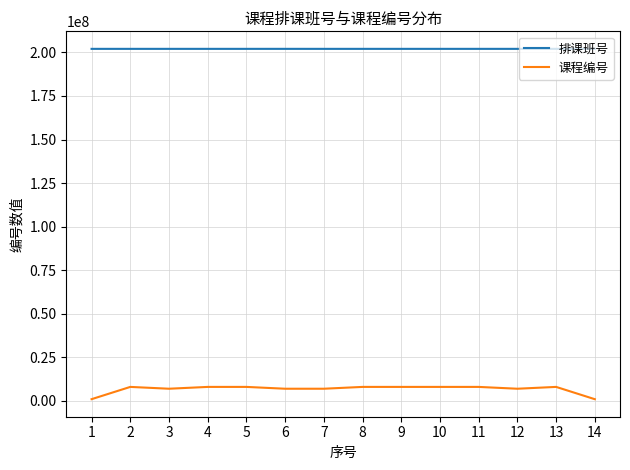

What is the difference between the maximum and minimum values in the 课程编号 series?

7055630